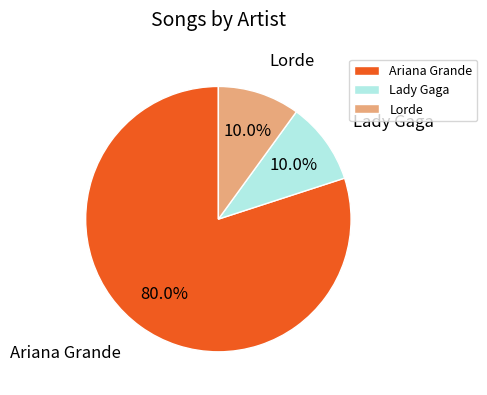

Is it true that Lady Gaga is 10% of the pie?

True